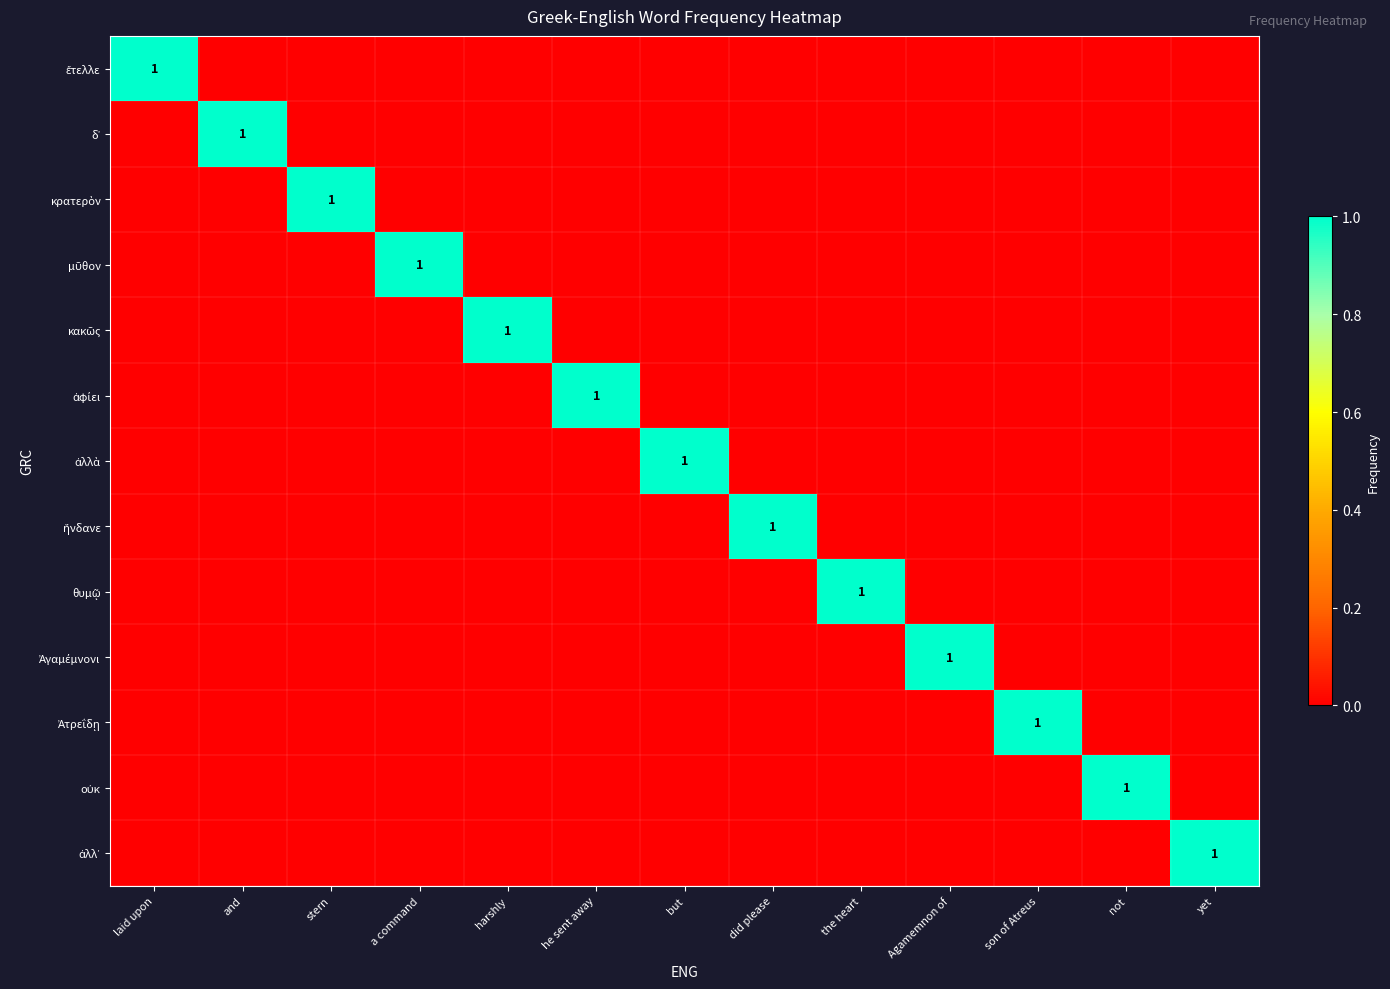

At did please, list the series in order from smallest to largest.

ἔτελλε, δ᾽, κρατερὸν, μῦθον, κακῶς, ἀφίει, ἀλλὰ, θυμῷ, Ἀγαμέμνονι, Ἀτρεΐδῃ, οὐκ, ἀλλ᾽, ἥνδανε